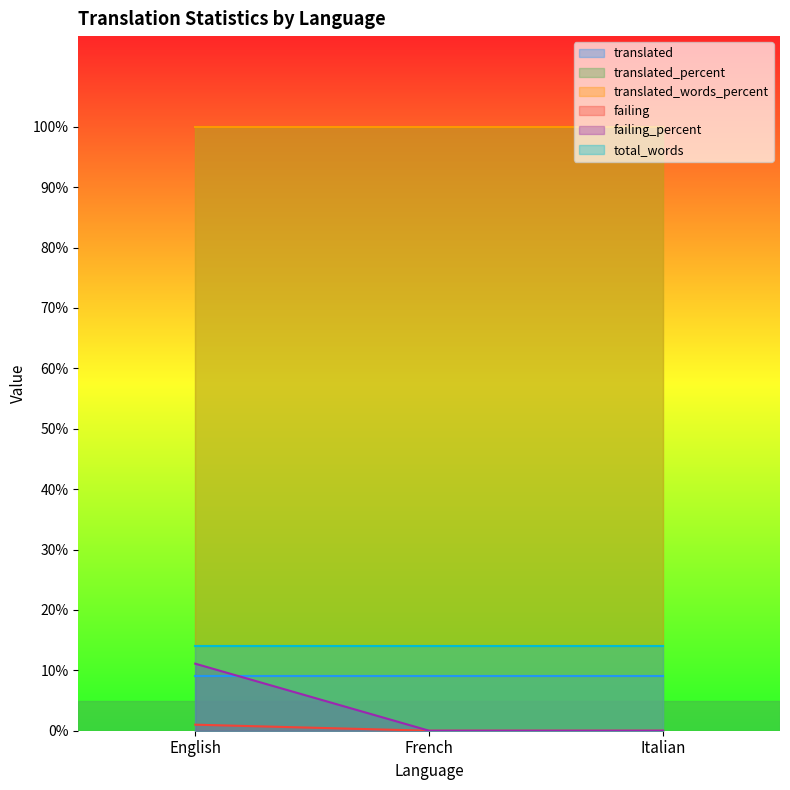

What are all the series names shown in the legend?

translated, translated_percent, translated_words_percent, failing, failing_percent, total_words